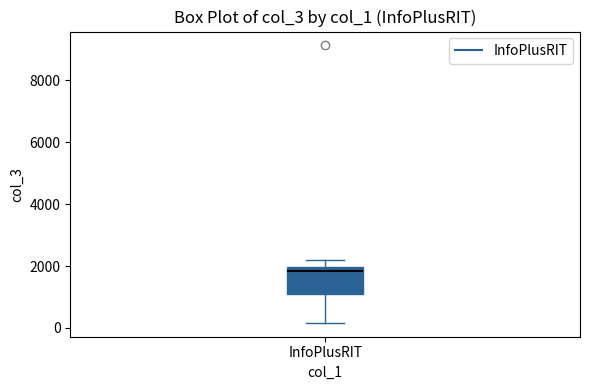

Transcribe this box plot: give where the median line is, the range the box spans, and where the two whiskers end, as read against the y-axis. The values are not printed on the chart, so give them approximately, as read against the axis.

median 1800, box 1000 to 2000, whiskers 200 to 2200